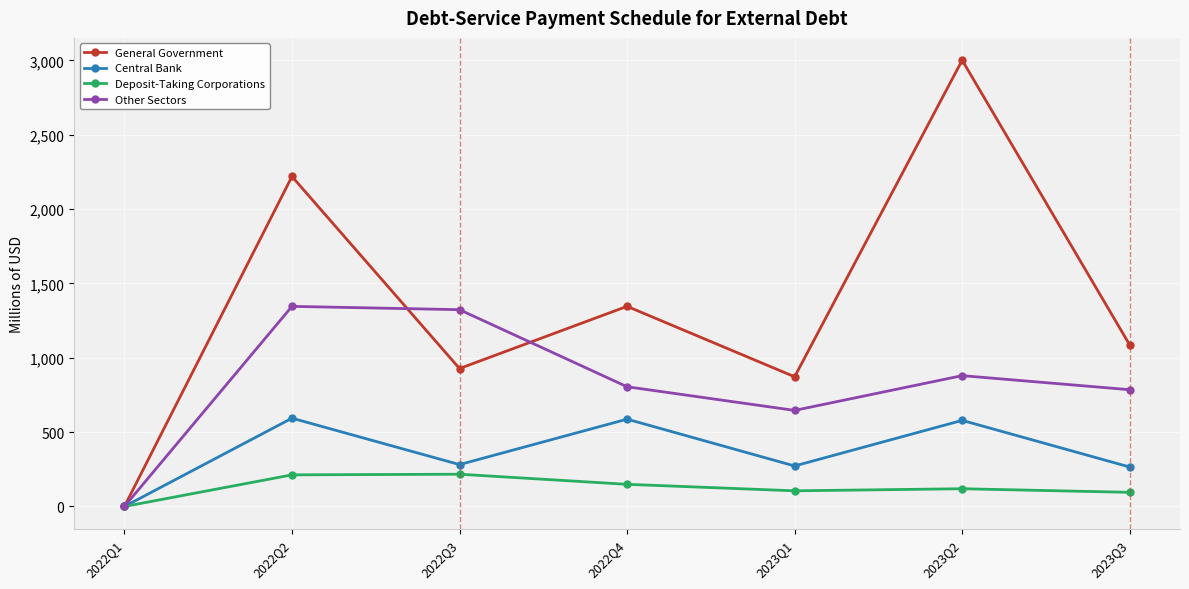

True or false: Deposit-Taking Corporations has more than 2 points higher than both neighbors.

False